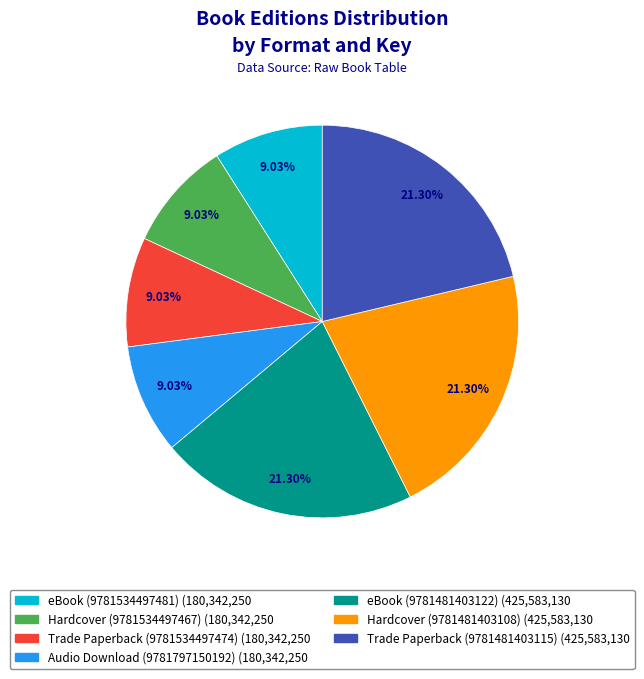

Is it true that Audio Download (9781797150192) is 2% of the pie?

False